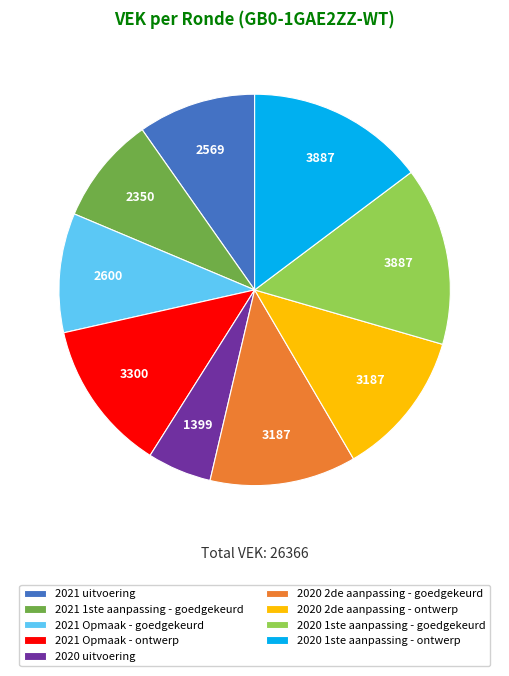

What is the smallest slice in the pie chart?

2020 uitvoering